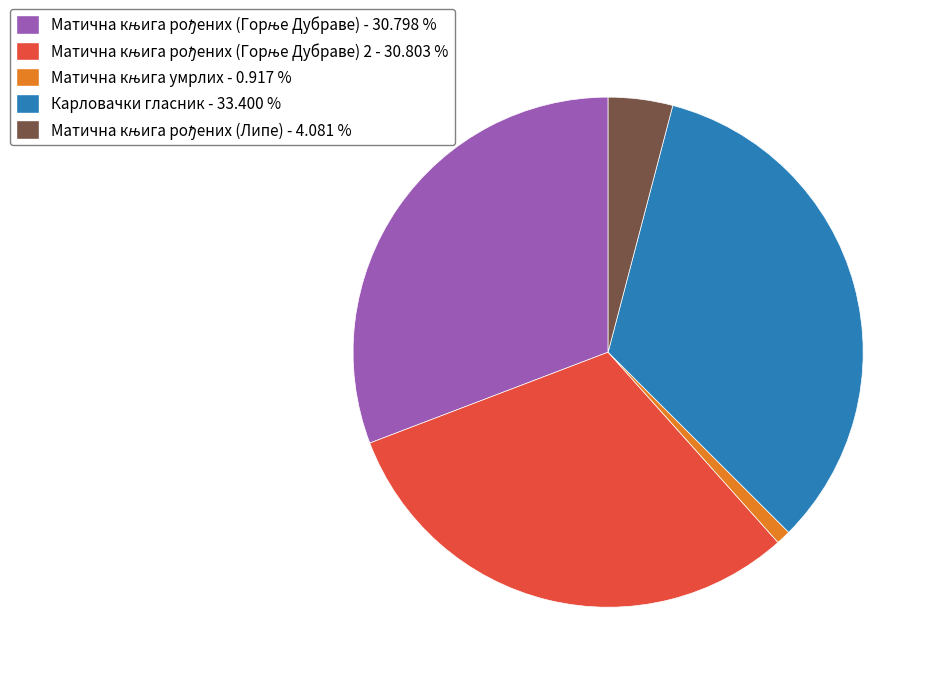

What is the largest slice in the pie chart?

Карловачки гласник - 33.400 %